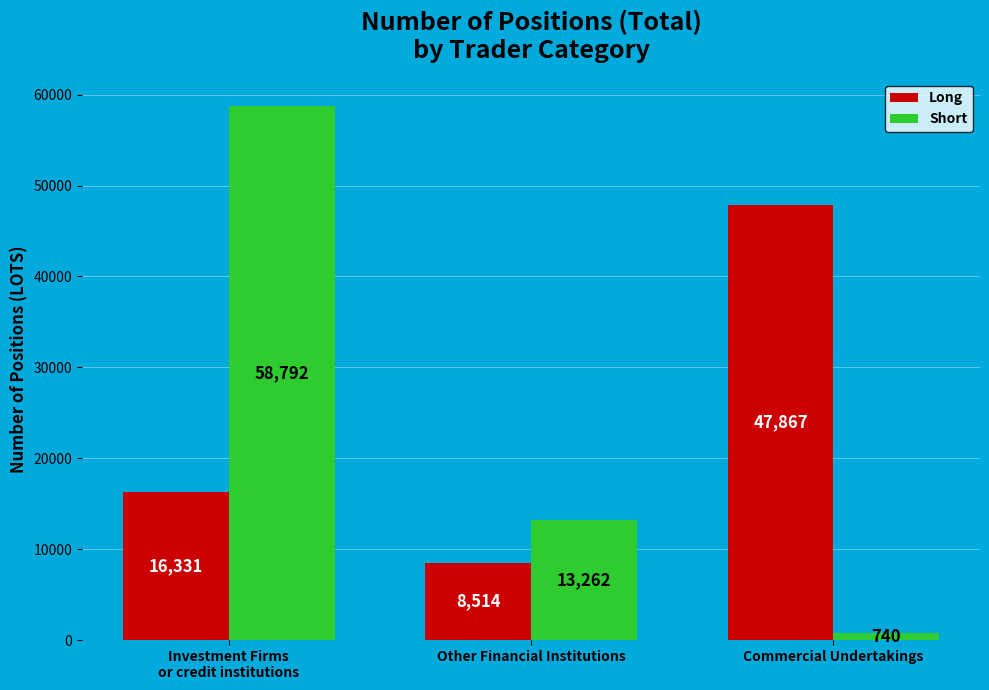

What is the maximum value for Short?

58792